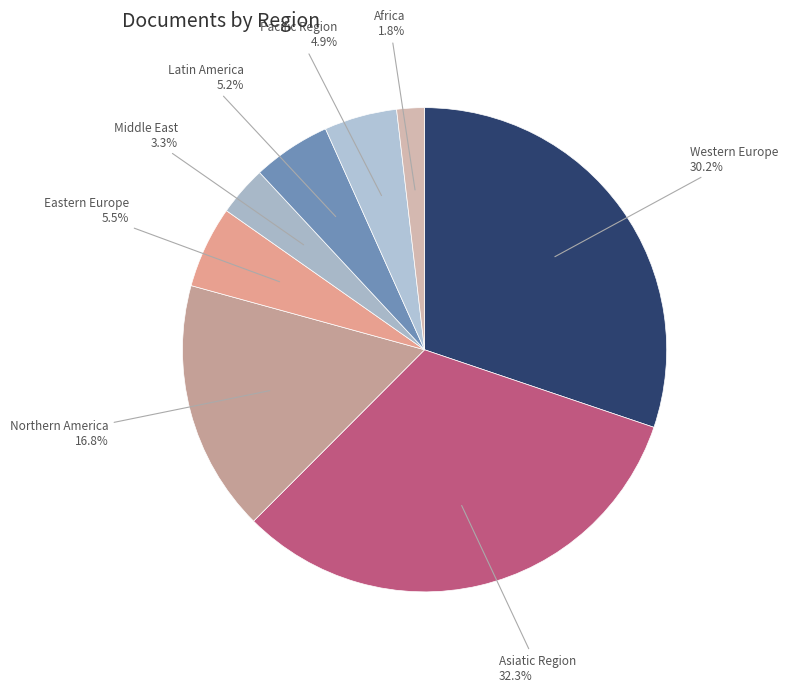

Count the number of slices in the pie.

8